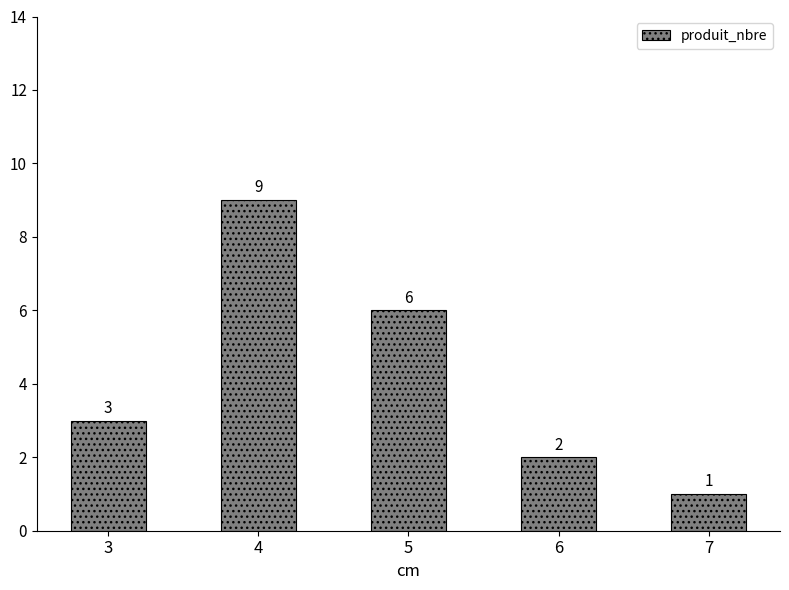

Approximately how many times larger is the value at 7 compared to 6?

0.5